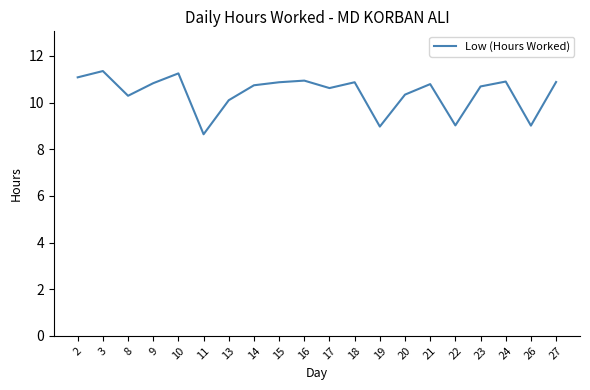

How many categories are shown in the chart?

20